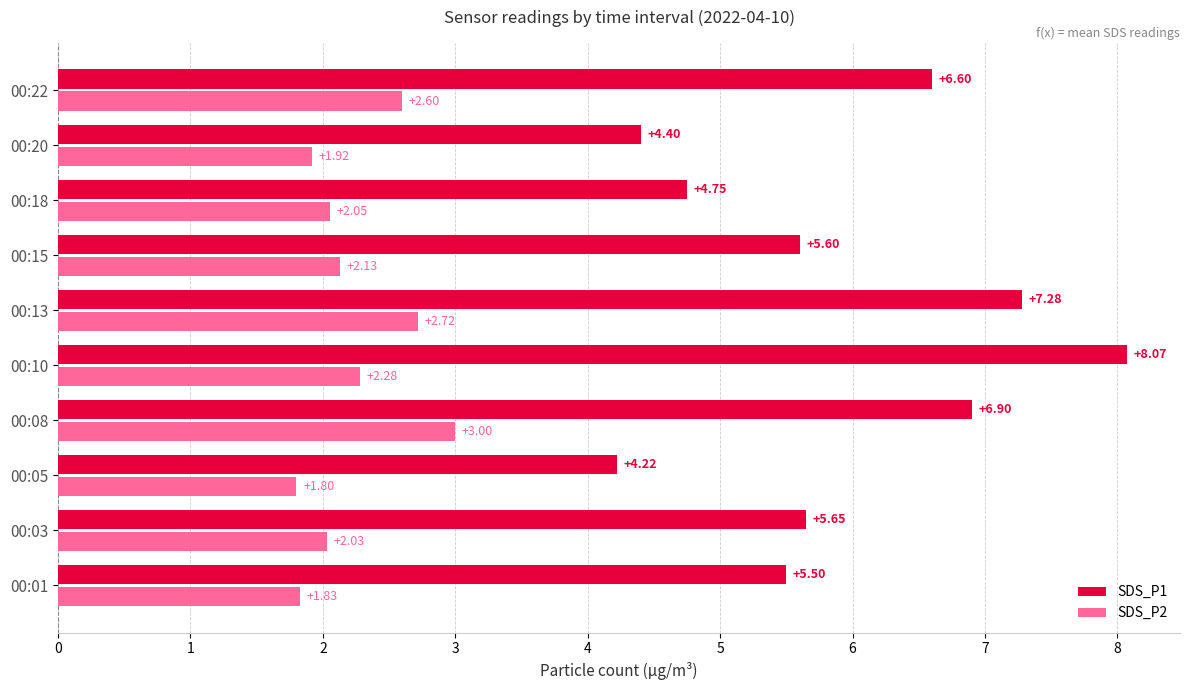

Which series has the largest total across all categories?

SDS_P1